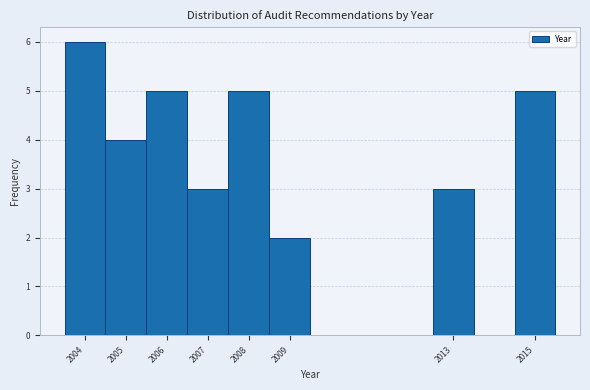

What is the height of the bar covering 2012.5 to 2013.5 on the x-axis? The values are not printed on the chart, so give them approximately, as read against the axis.

3